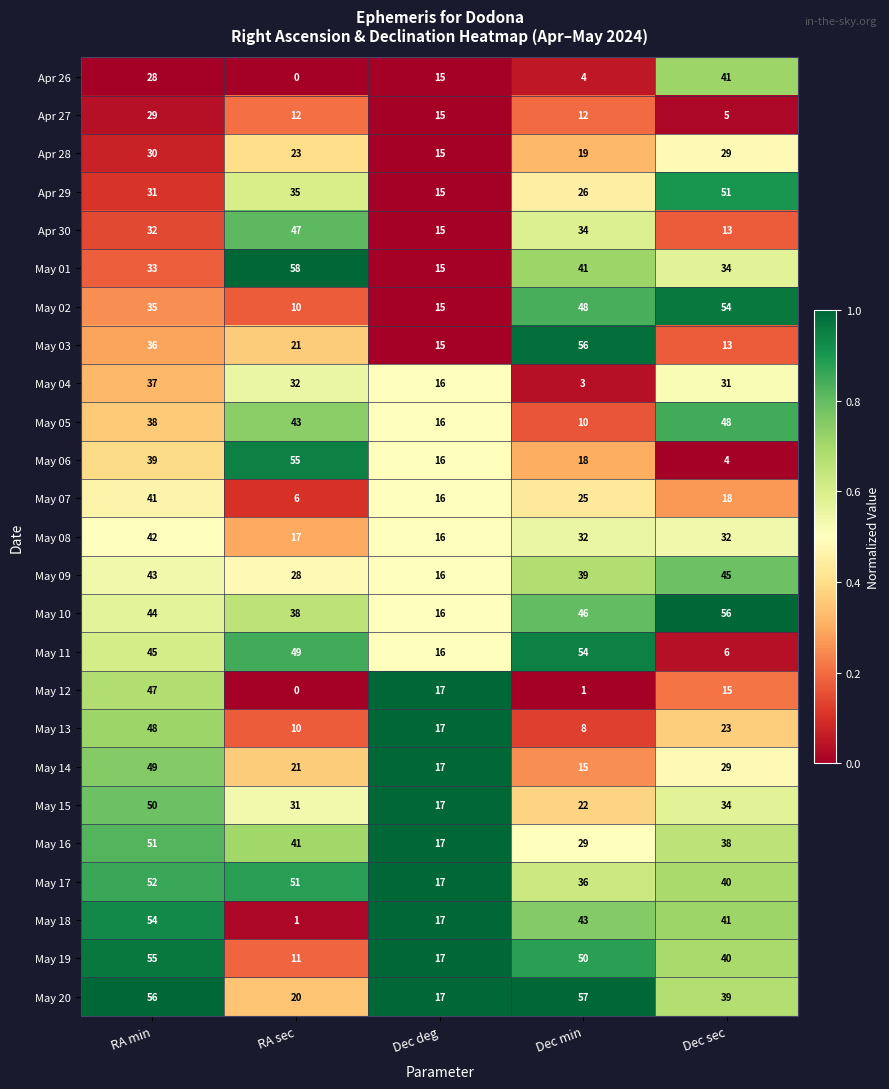

Rank the series at RA min from lowest to highest value.

Apr 26, Apr 27, Apr 28, Apr 29, Apr 30, May 01, May 02, May 03, May 04, May 05, May 06, May 07, May 08, May 09, May 10, May 11, May 12, May 13, May 14, May 15, May 16, May 17, May 18, May 19, May 20